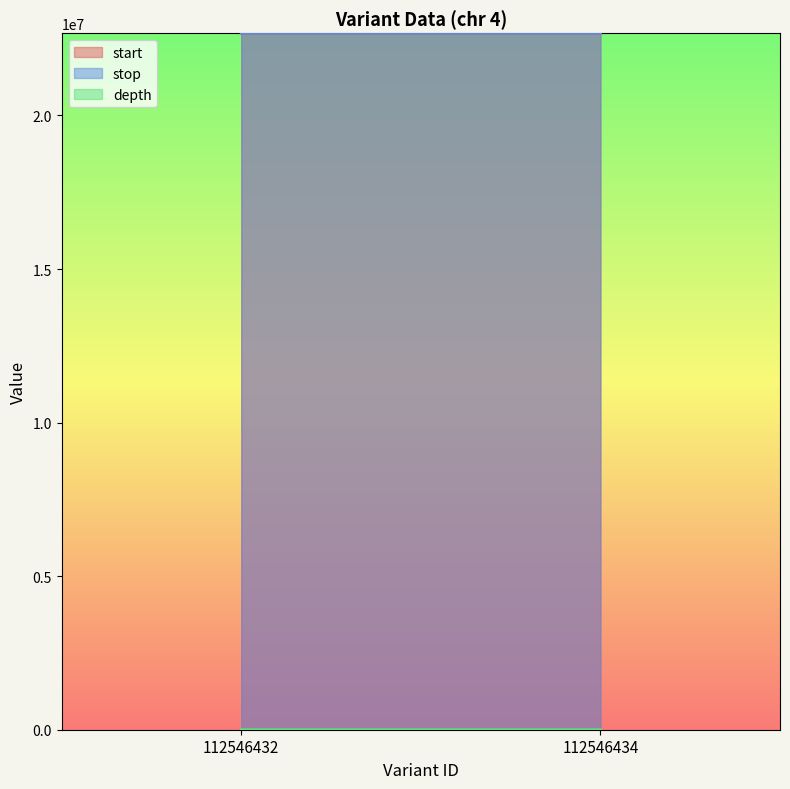

What is the approximate value of start at 112546434?

22679369